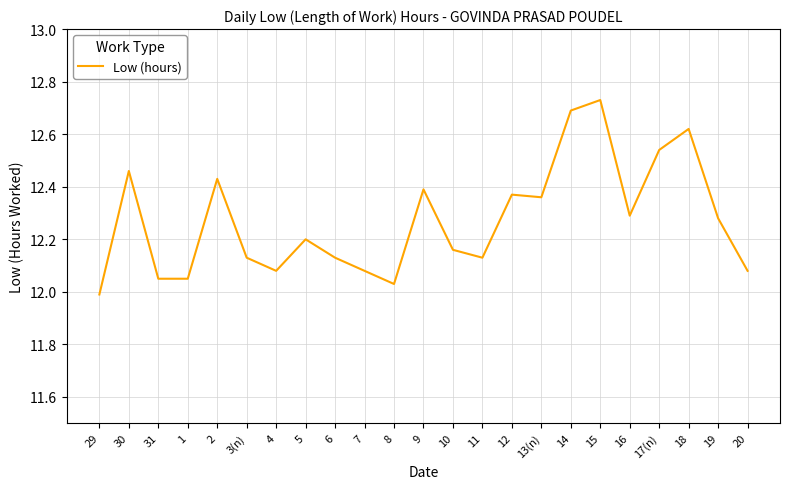

True or false: the data shows 7.7 at 12.

False